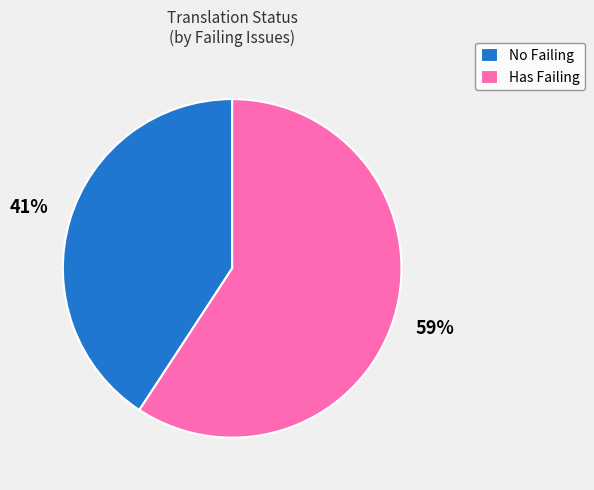

Which slice is the smallest?

No Failing